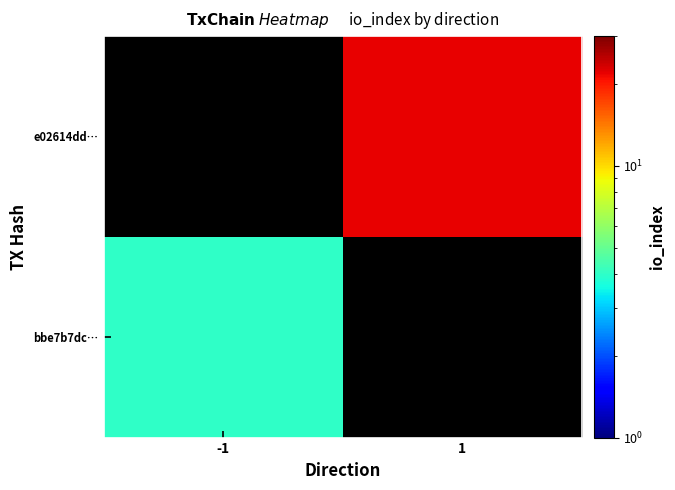

Rank the series at 1 from highest to lowest value.

bbe7b7dc…, e02614dd…